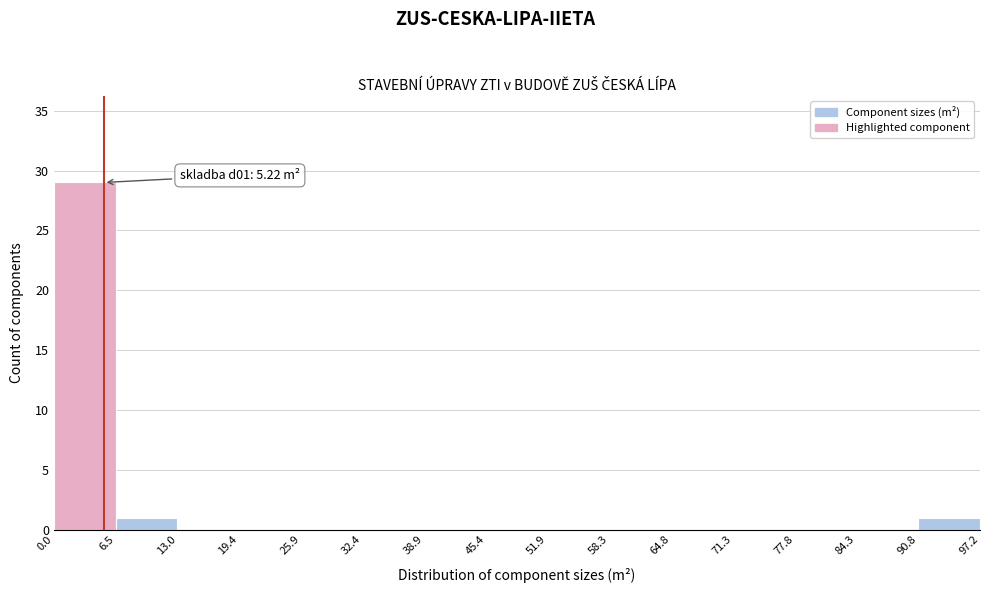

Over which range of the x-axis is the bar tallest?

0.0 to 6.5